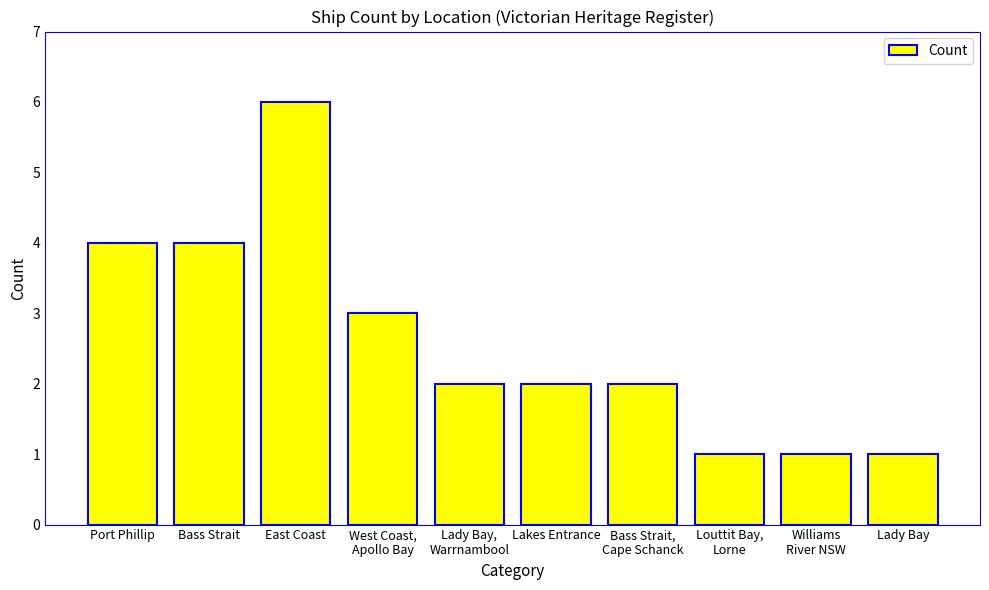

What is the label of the 8th bar from the left?

Louttit Bay,
Lorne